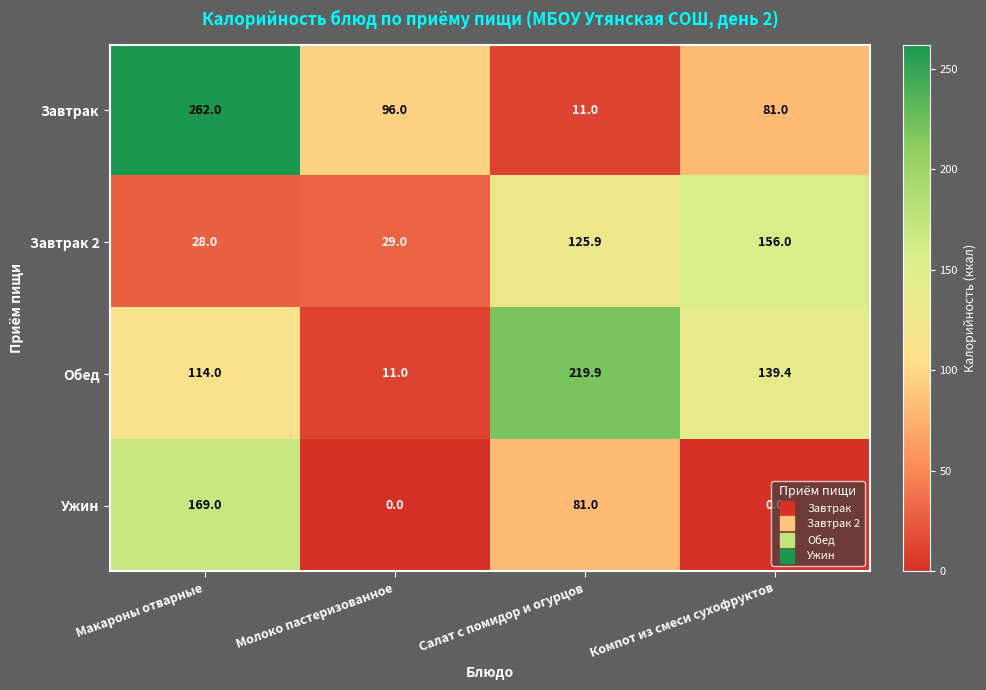

Count the number of data series in this chart.

4